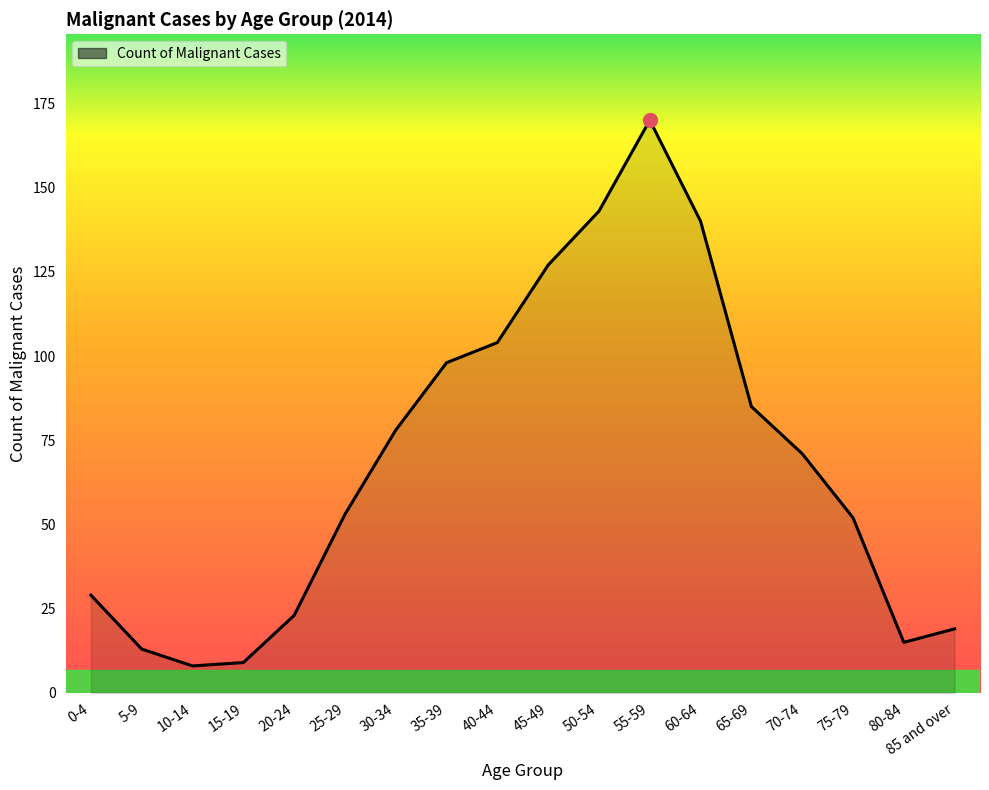

What is the change in value from 45-49 to 85 and over?

-108